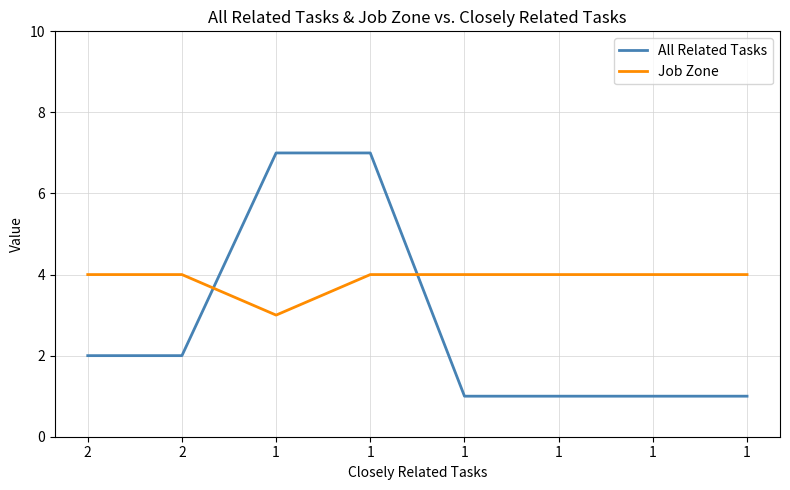

List the labels in order of All Related Tasks value, largest first.

1, 1, 2, 2, 1, 1, 1, 1